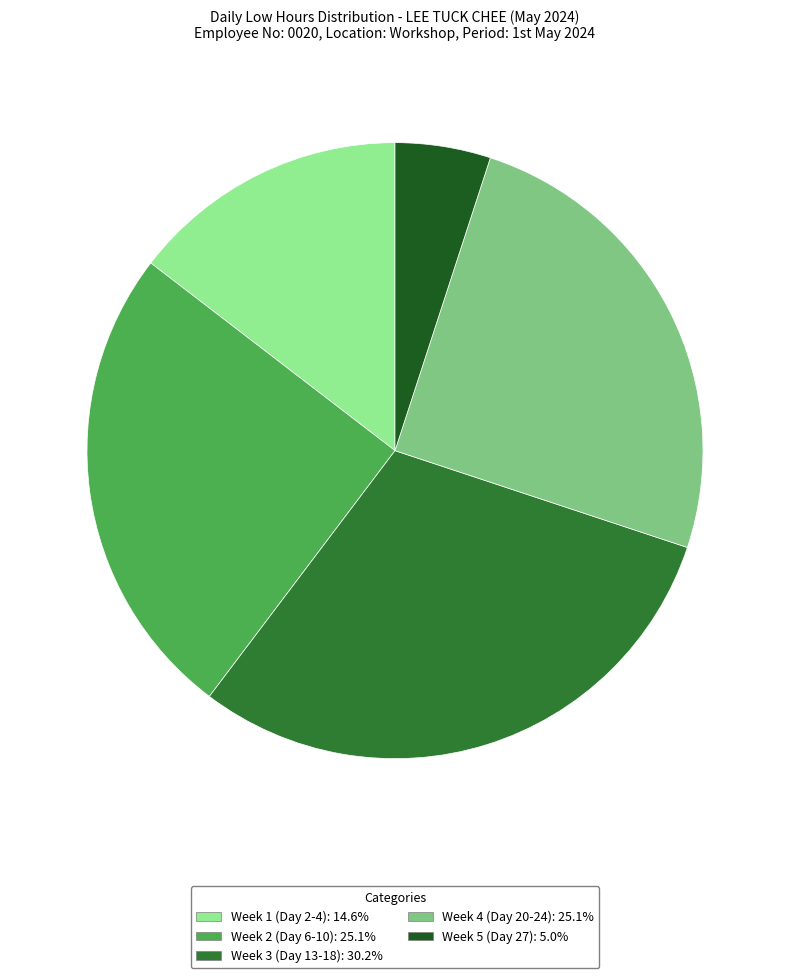

Does Week 1 (Day 2-4): 14.6% represent more than half of the total?

No